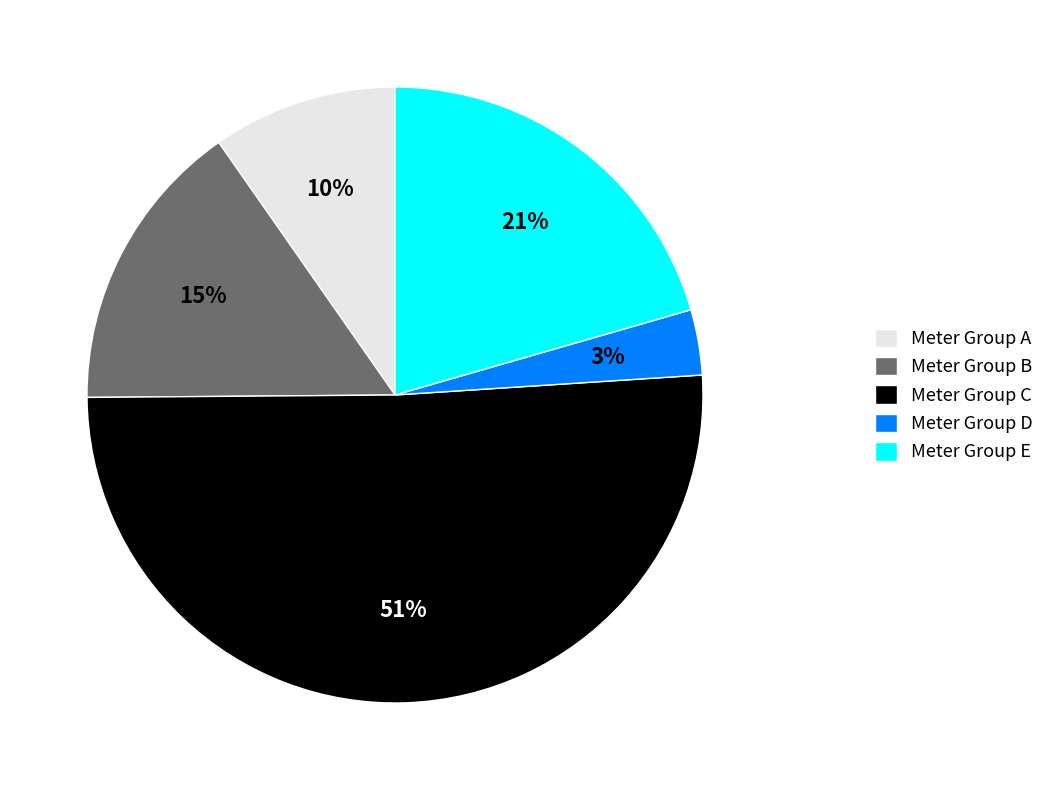

Which slice is the smallest?

Meter Group D